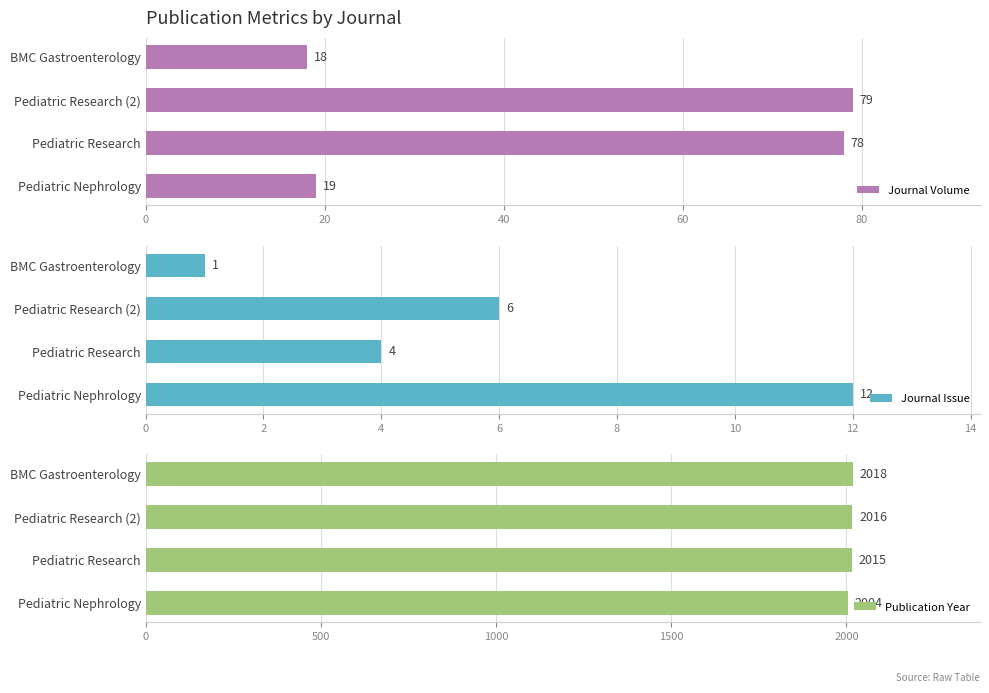

True or false: Journal Volume has a value of 37 at 40.

False